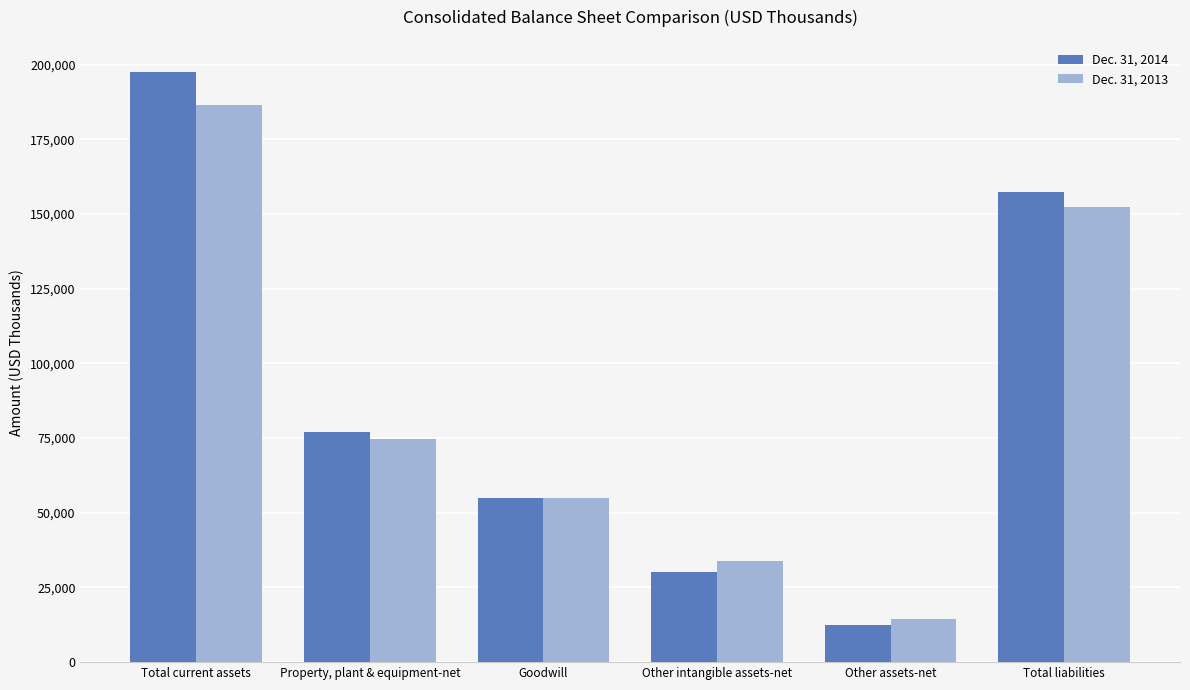

List the series in order of their overall mean, highest first.

Dec. 31, 2014, Dec. 31, 2013